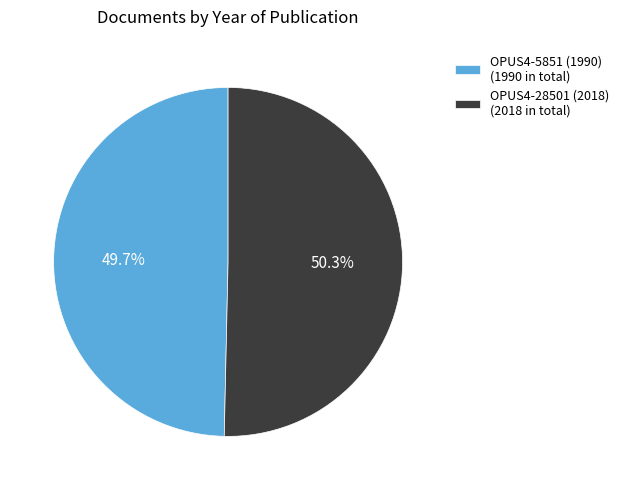

What is the majority slice?

OPUS4-28501 (2018)